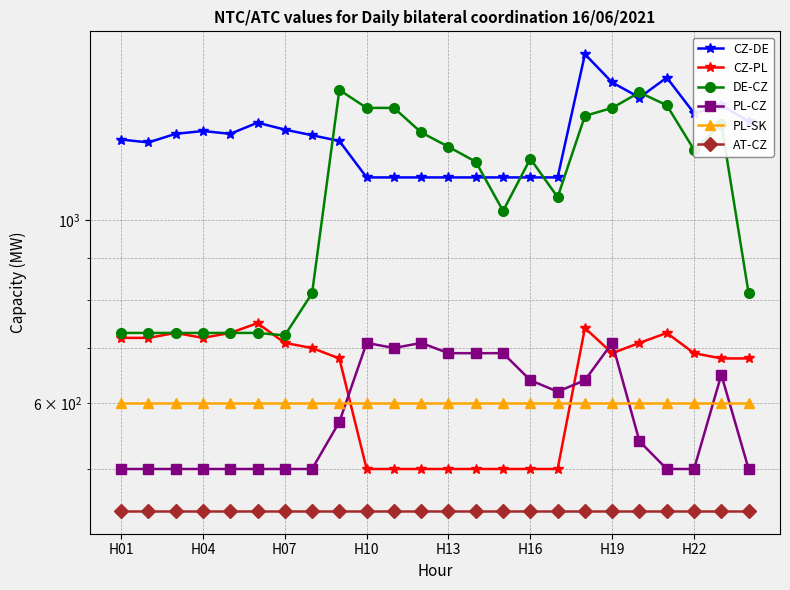

What is the approximate value of CZ-PL at H22?

690